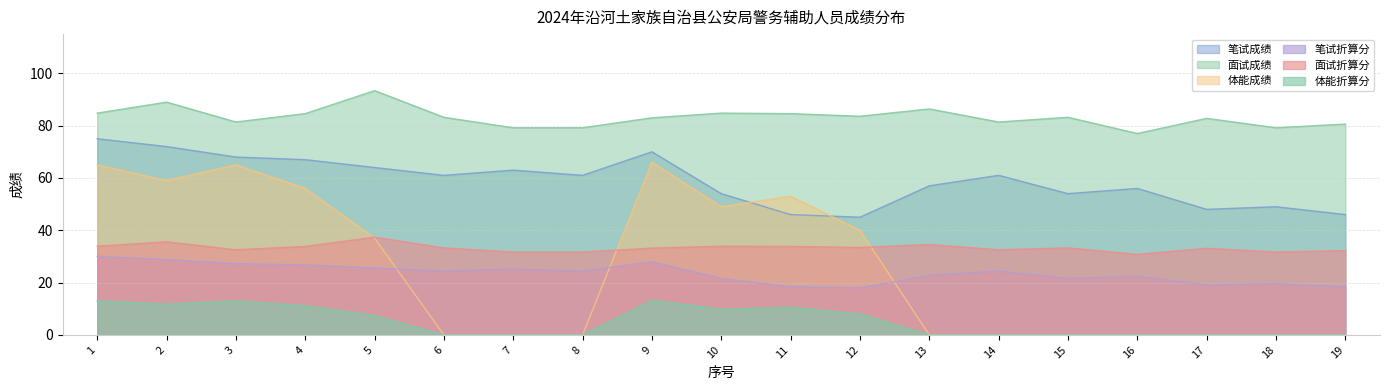

What value does the 笔试折算分 series have at 14?

24.4